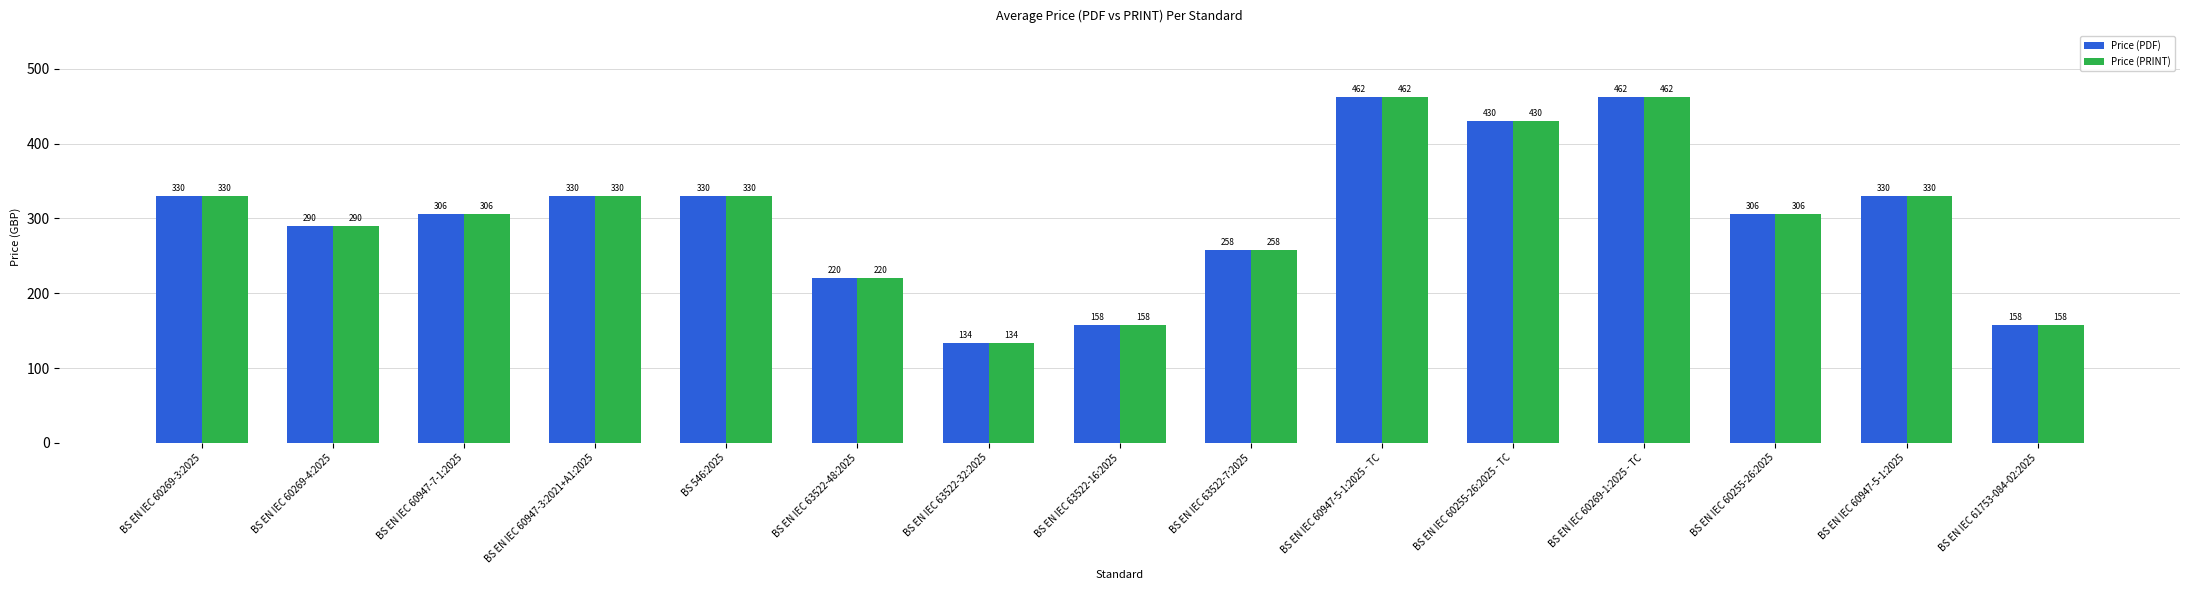

How many bars are there in each group?

2